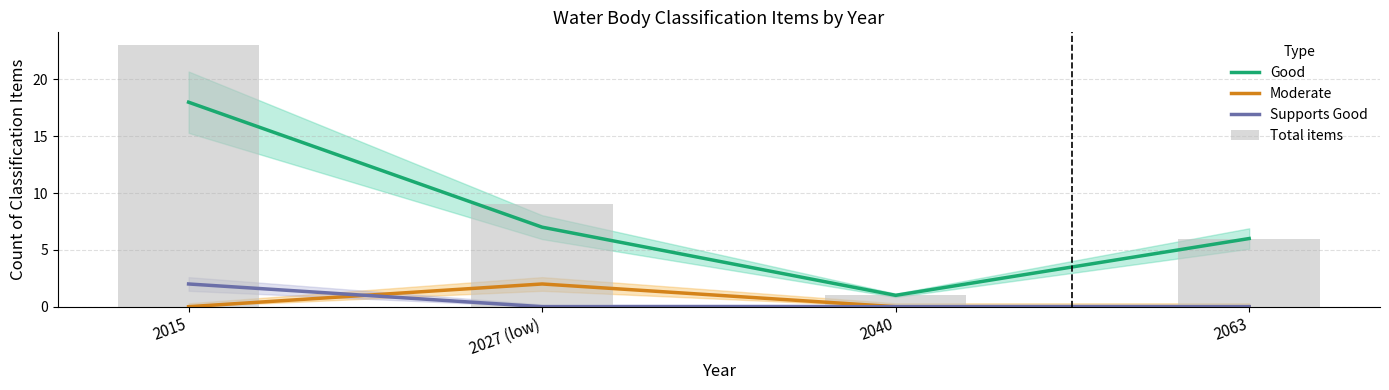

Reading right to left, transcribe all the data shown in this chart.

Good: 6	1	7	18
Moderate: 0	0	2	0
Supports Good: 0	0	0	2
Total items: 6	1	9	23